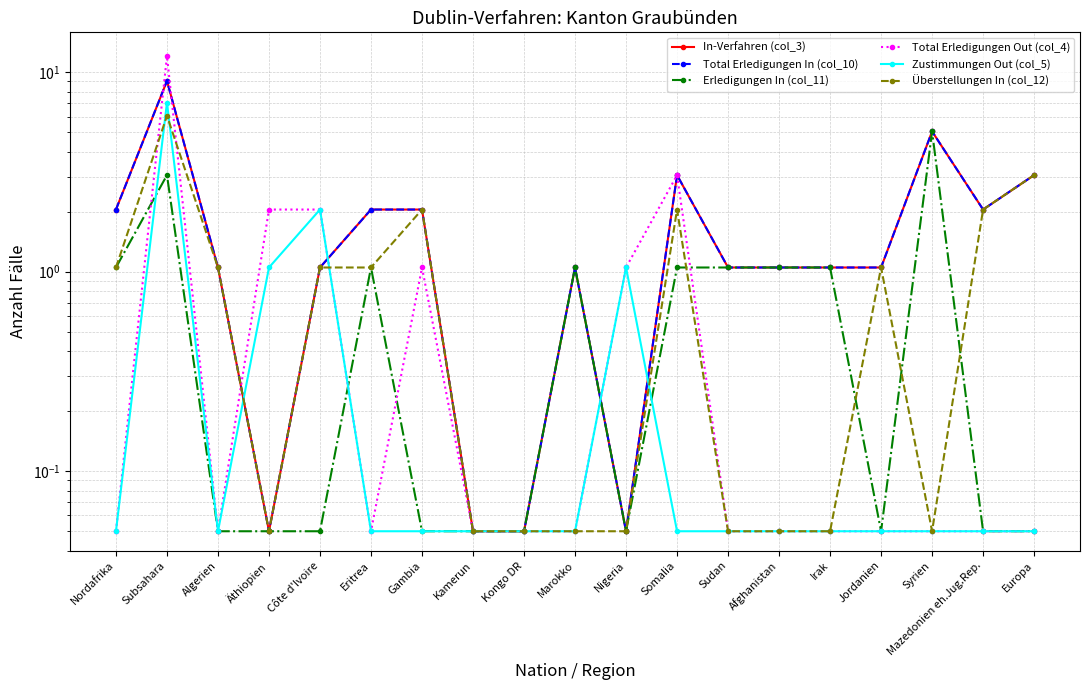

What is the sum of all Überstellungen In (col_12) values?

20.9